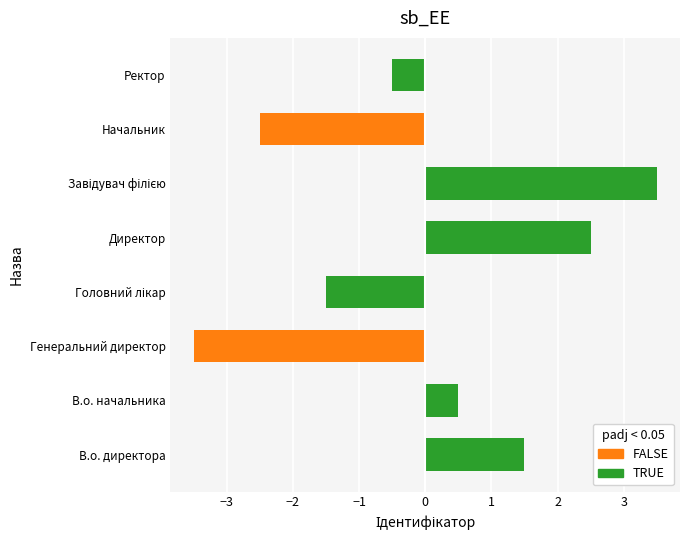

Is it true that the value at Начальник is -4.0?

False